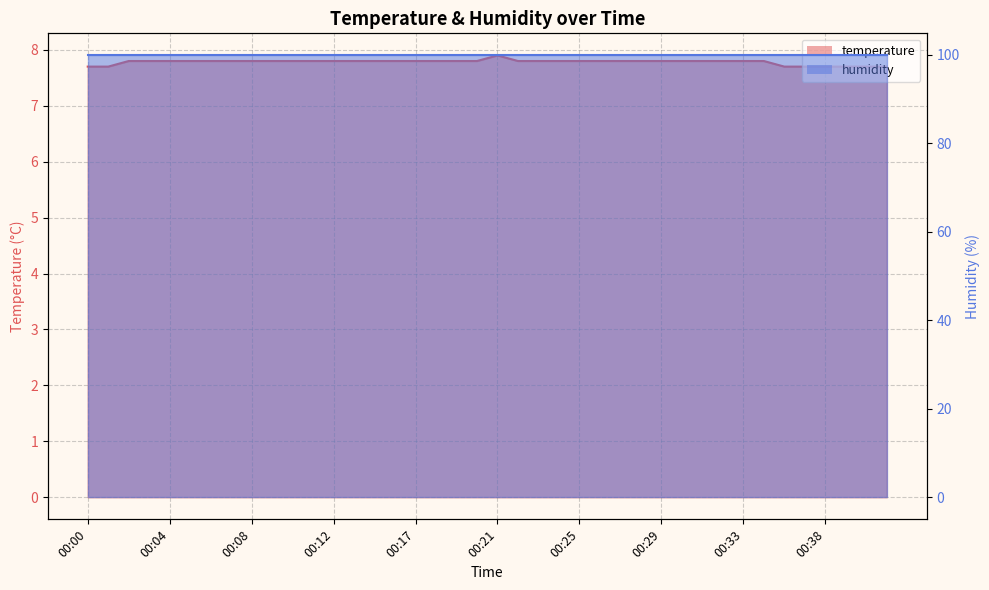

What is the difference between the maximum and minimum values?

0.2